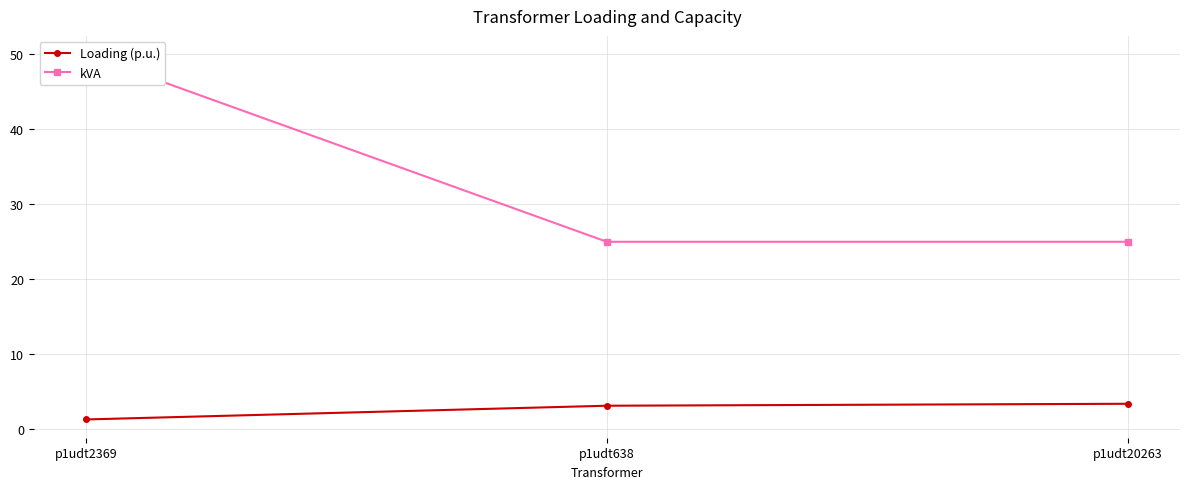

Reading right to left, what are all the values shown in this chart?

Loading (p.u.): 3.4	3.2	1.3
kVA: 25.0	25.0	50.0